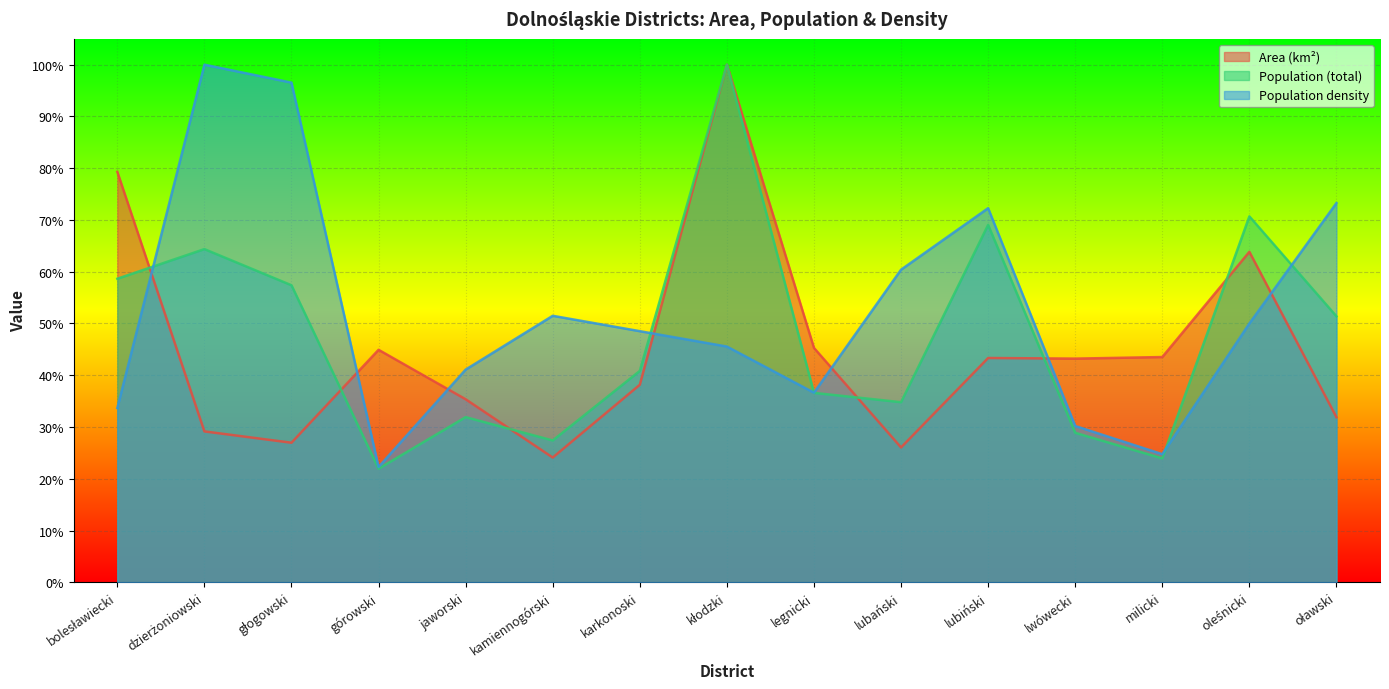

Which has a higher value, kłodzki or jaworski?

kłodzki